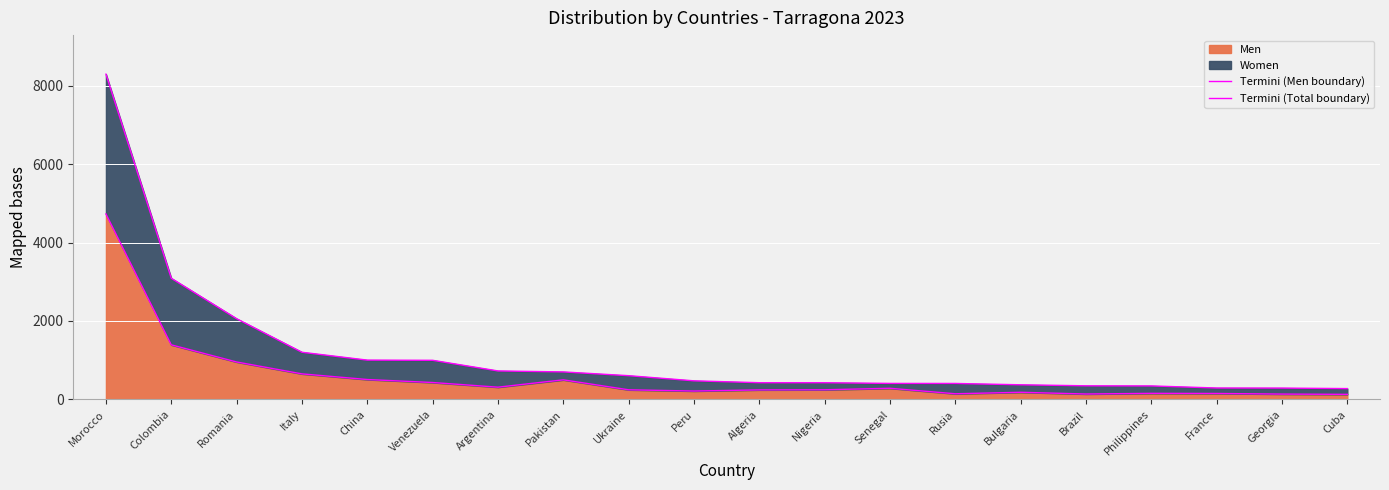

At which category is the sum across all series the highest?

Morocco